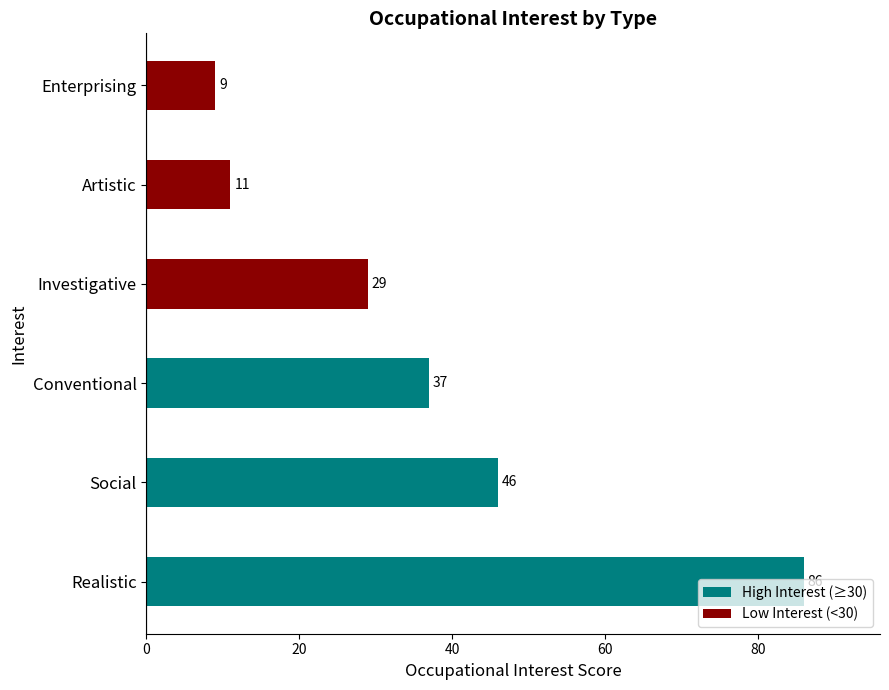

Is it true that the value at Realistic is 145?

False